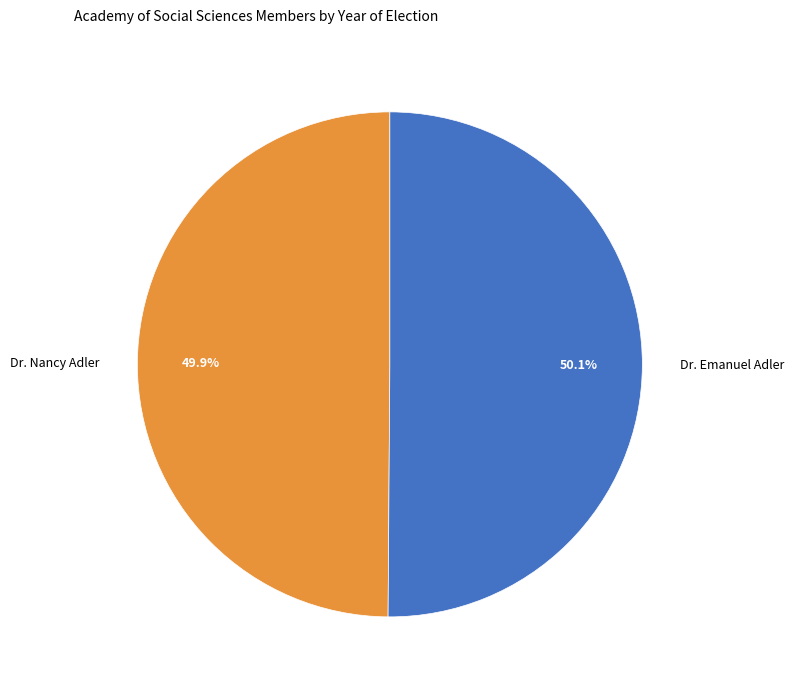

Combined, what portion of the pie is Dr. Emanuel Adler and Dr. Nancy Adler?

100.0%